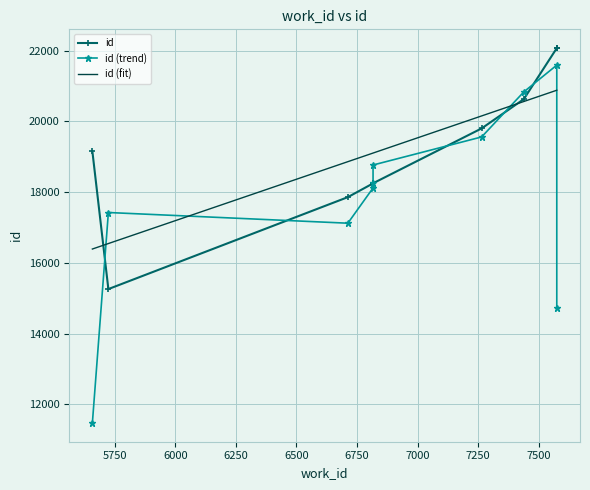

What is the value of the 5th point from the left?

18247